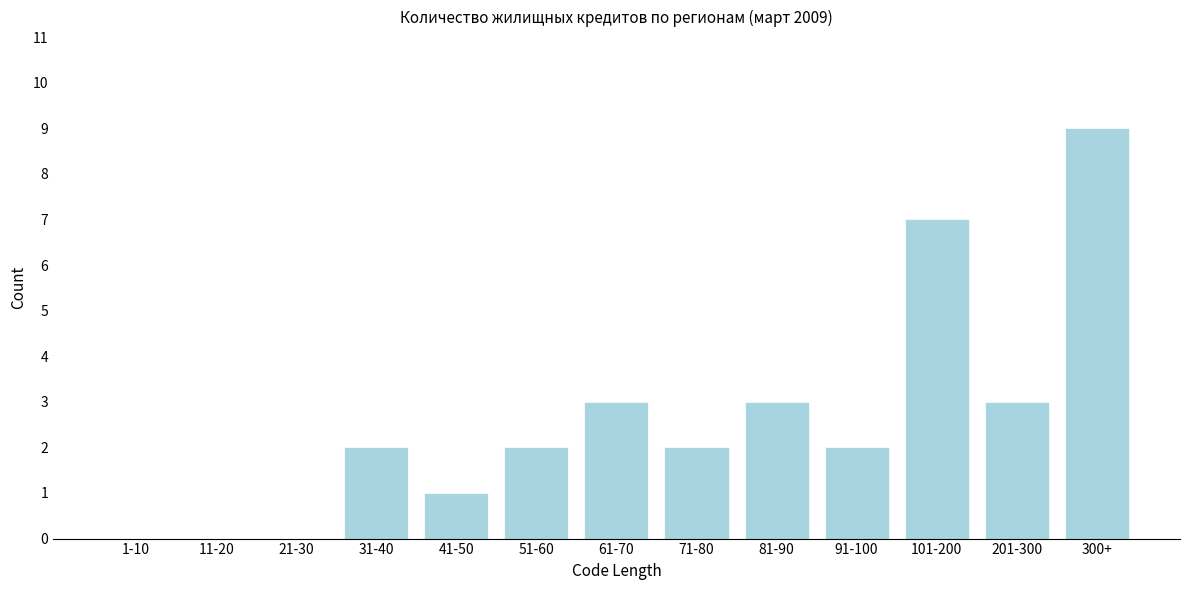

Reading left to right, list all the values displayed in this chart.

1-10=0	11-20=0	21-30=0	31-40=2	41-50=1	51-60=2	61-70=3	71-80=2	81-90=3	91-100=2	101-200=7	201-300=3	300+=9